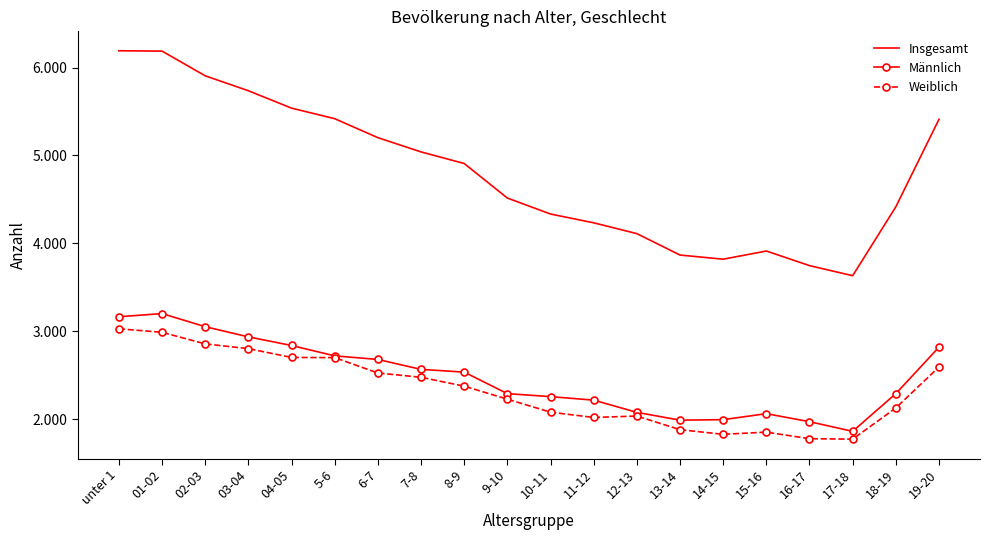

Which series has the largest total across all categories?

Insgesamt